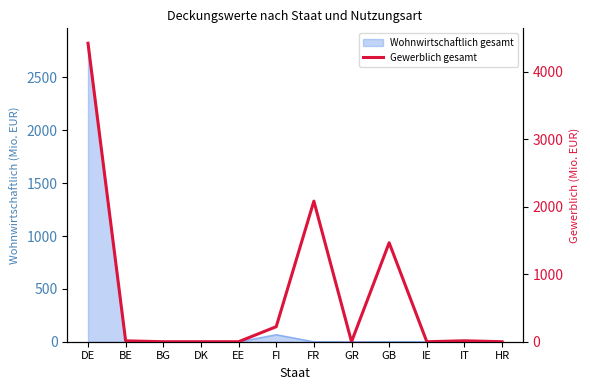

What is the maximum value shown in the chart?

4424